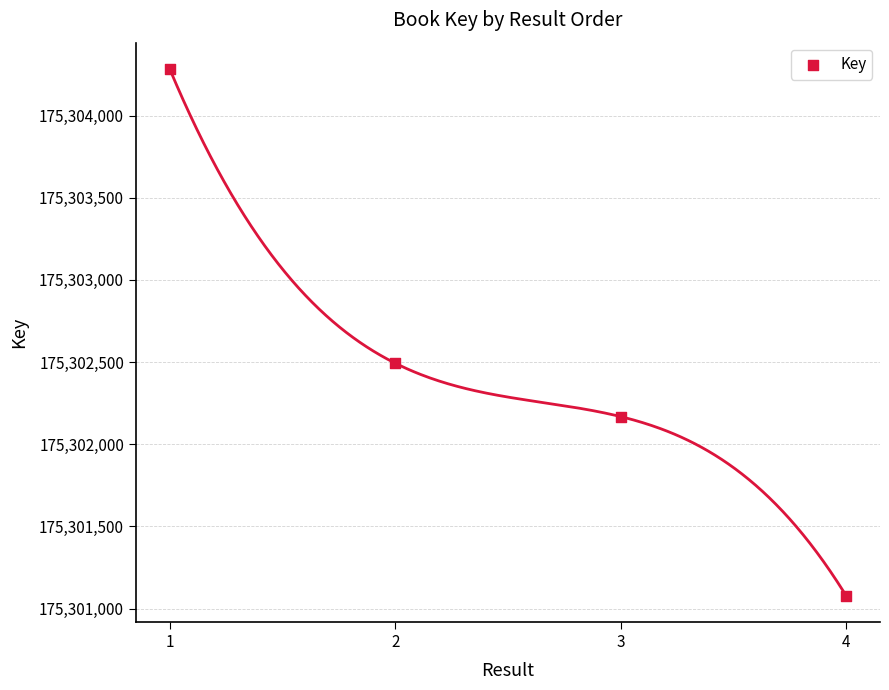

What is the range of Y values (max minus min)?

3205